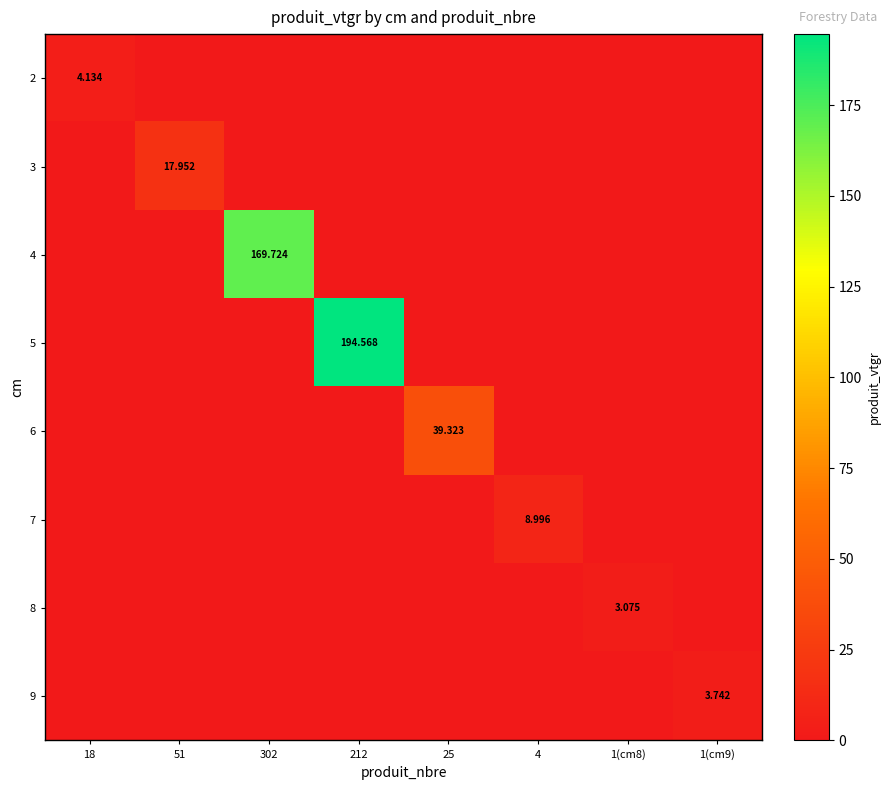

What is the sum of all 8 values?

3.1